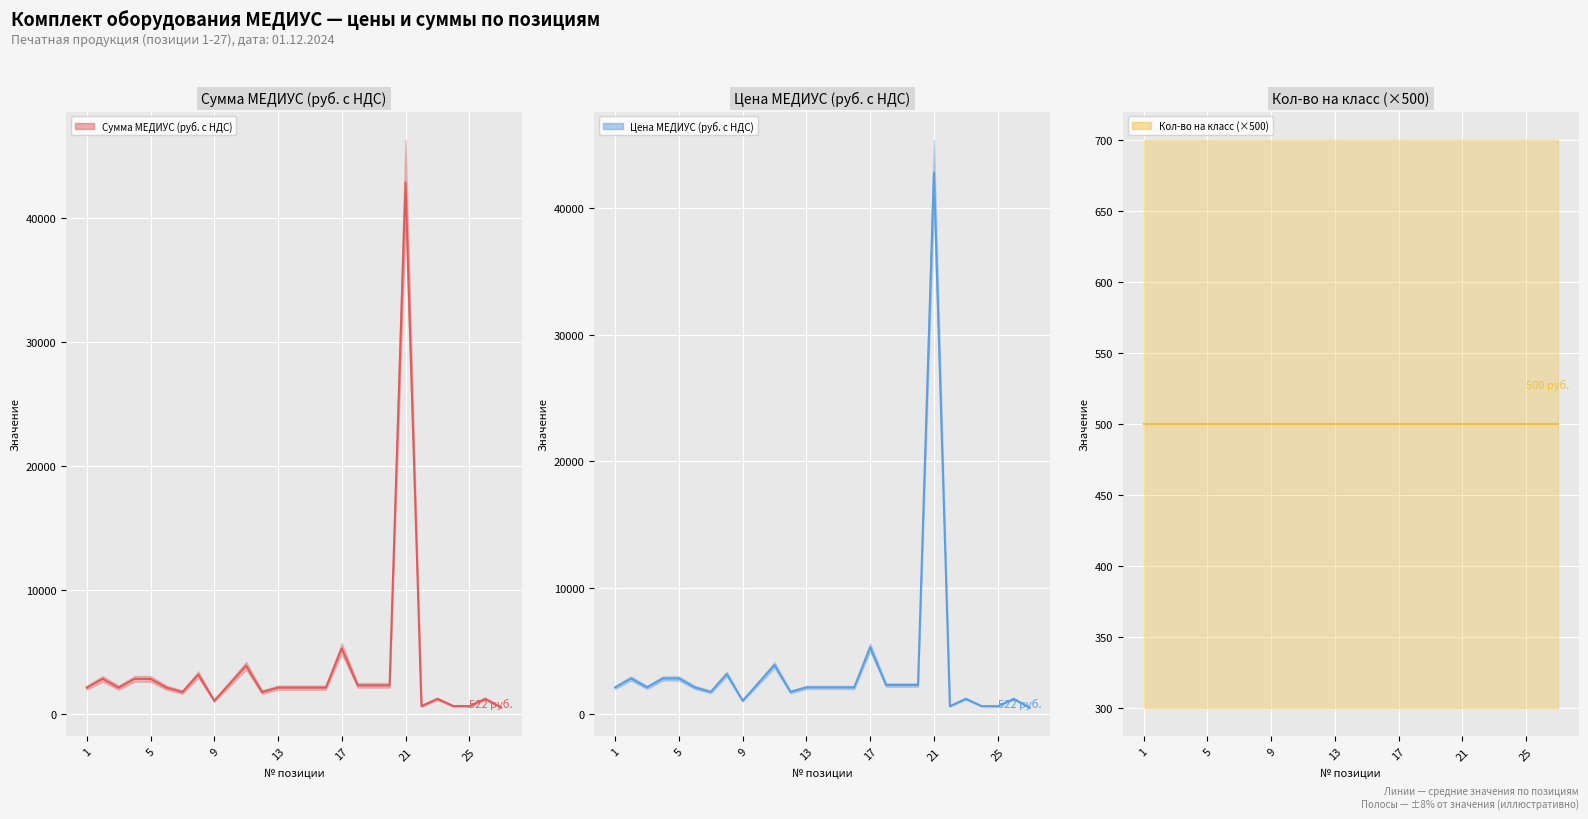

Reading right to left, list all the values displayed in this chart.

Сумма МЕДИУС (руб. с НДС): 522	1218	638	638	1218	638	42850	2308	2308	2308	5290	2123	2123	2123	2123	1763	3886	2482	1067	3178	1763	2123	2830	2830	2123	2830	2123
Цена МЕДИУС (руб. с НДС): 522	1218	638	638	1218	638	42850	2308	2308	2308	5290	2123	2123	2123	2123	1763	3886	2482	1067	3178	1763	2123	2830	2830	2123	2830	2123
Кол-во на класс (×500): 500	500	500	500	500	500	500	500	500	500	500	500	500	500	500	500	500	500	500	500	500	500	500	500	500	500	500